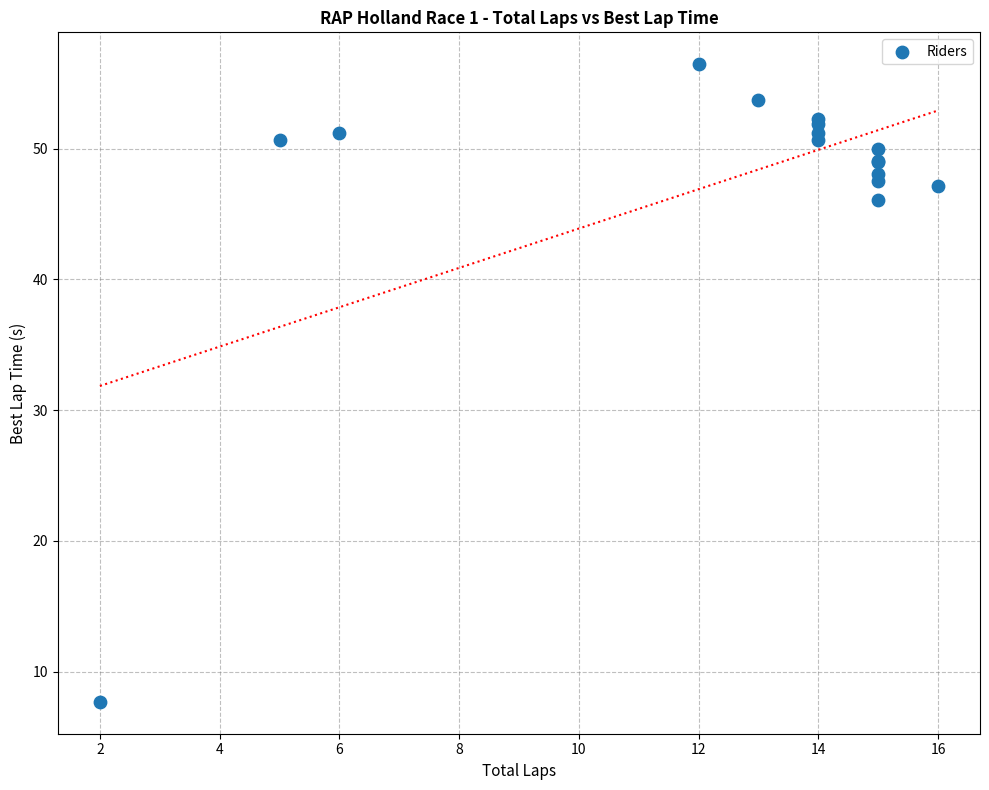

What Y value in the scatter plot is closest to 32?

46.1